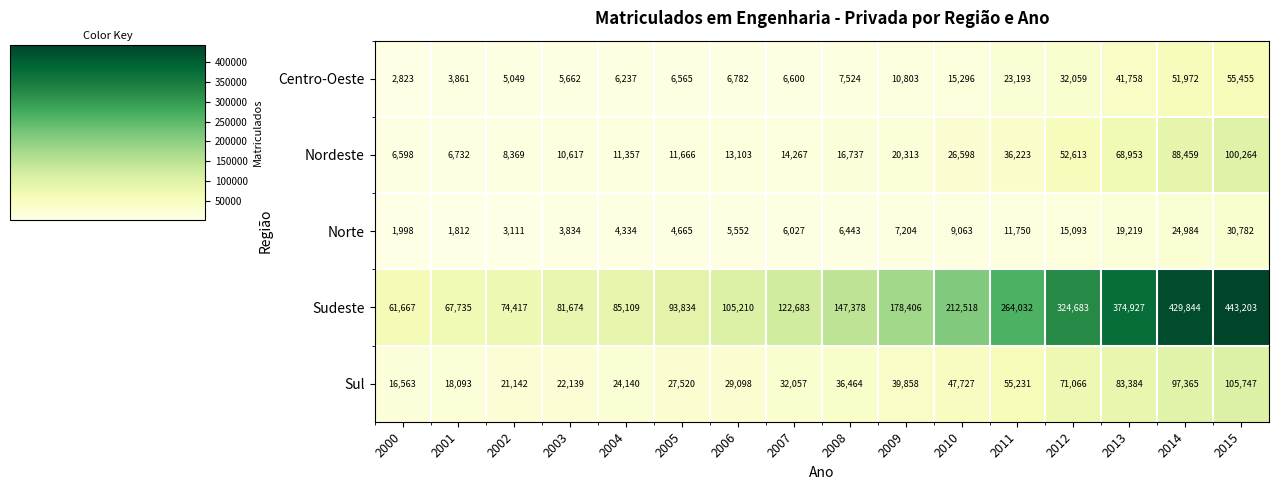

What is the sum of all Norte values?

155871